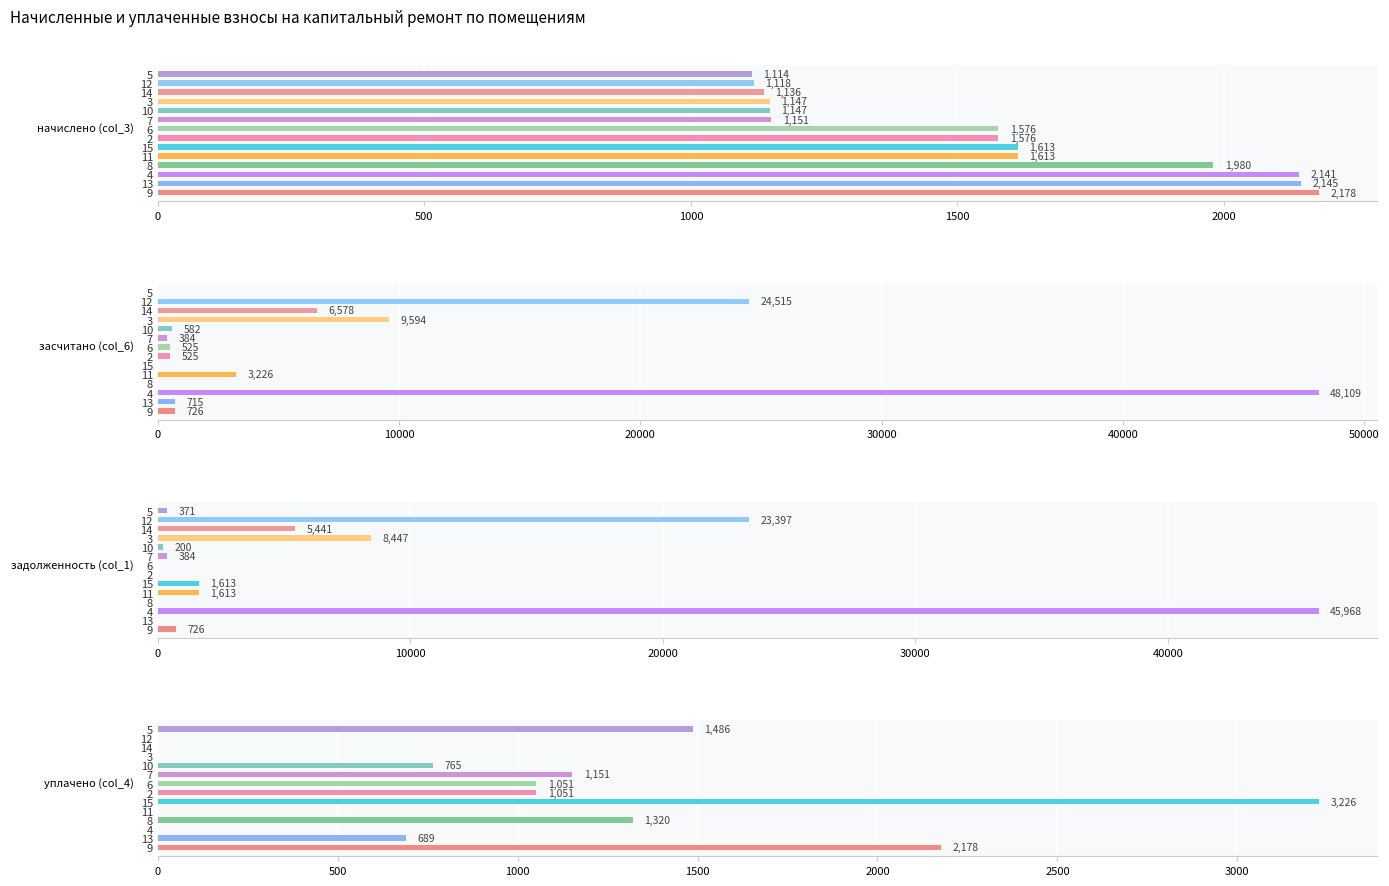

What position from the left is 4?

3